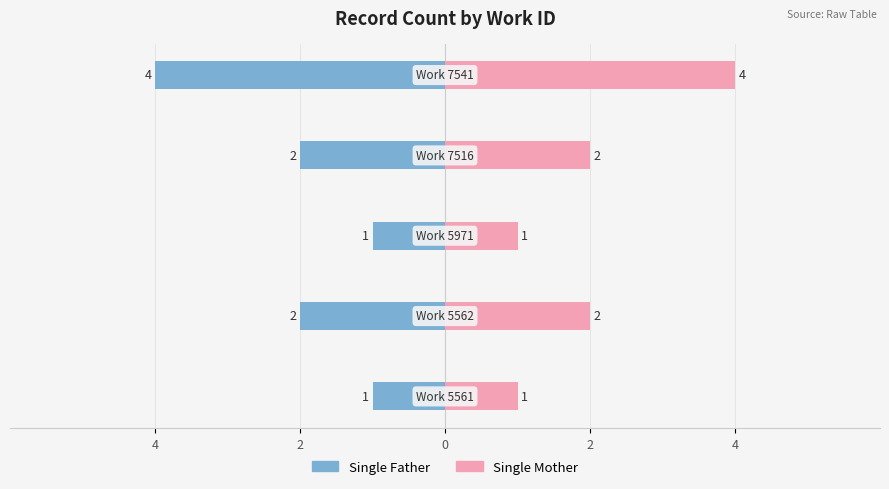

What is the difference between the highest and lowest values at 2?

4